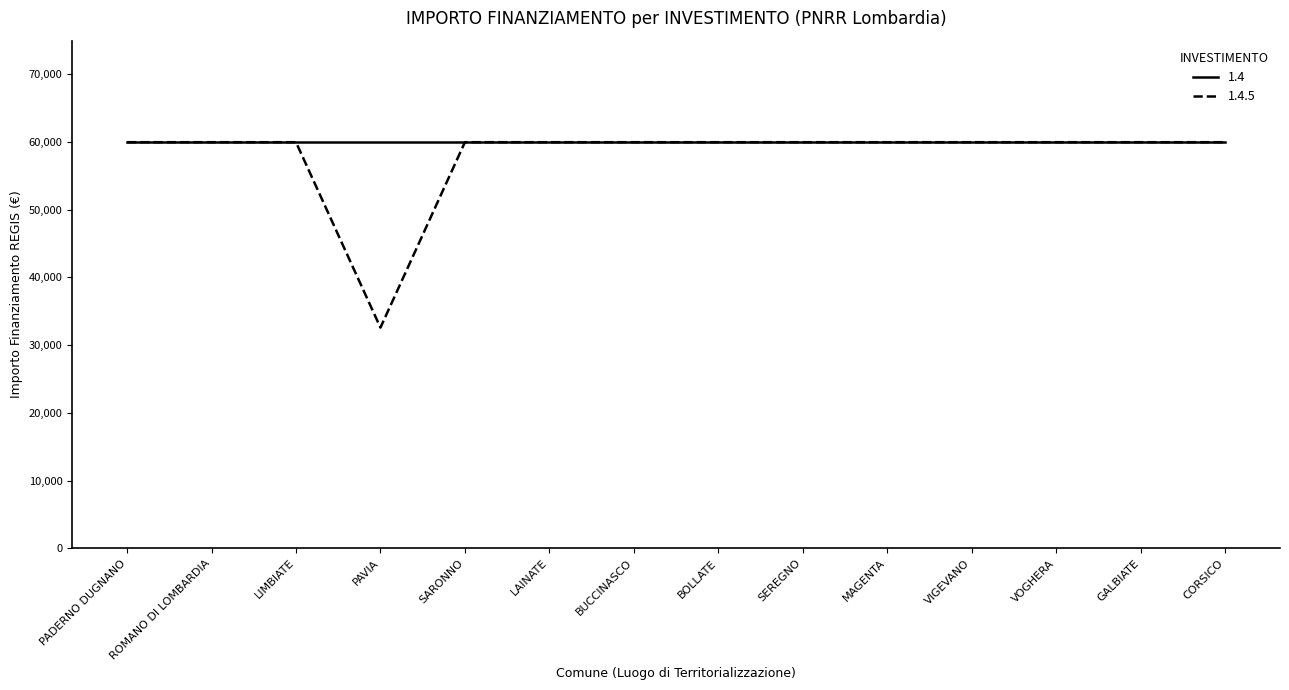

What is the smallest value displayed?

32589